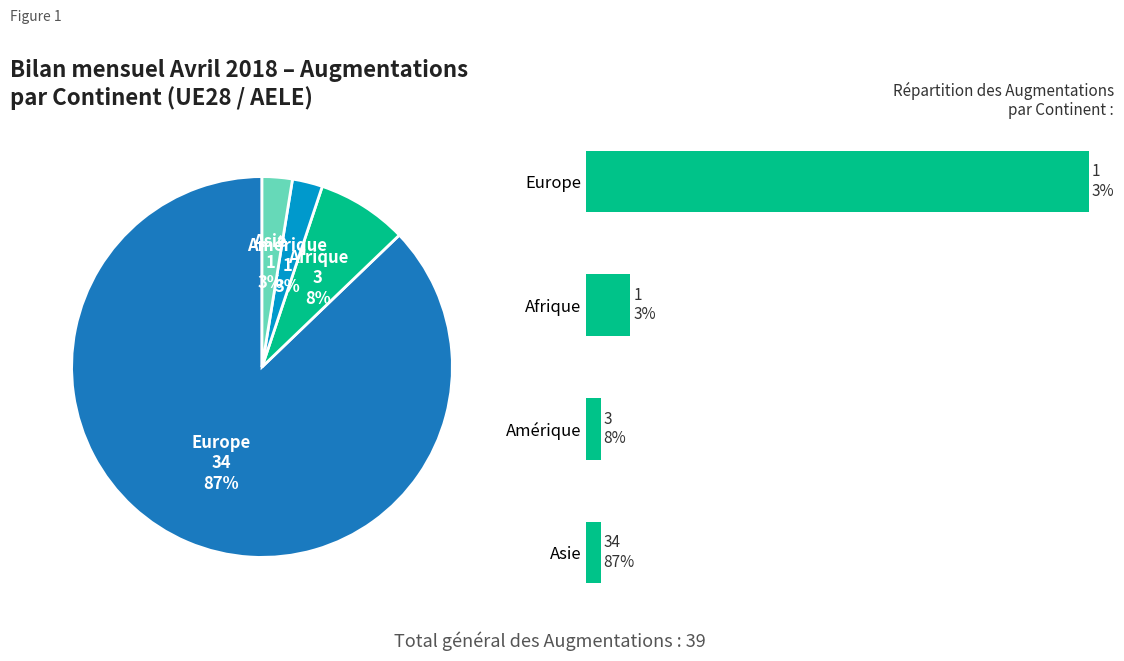

How many slices are in this pie chart?

4